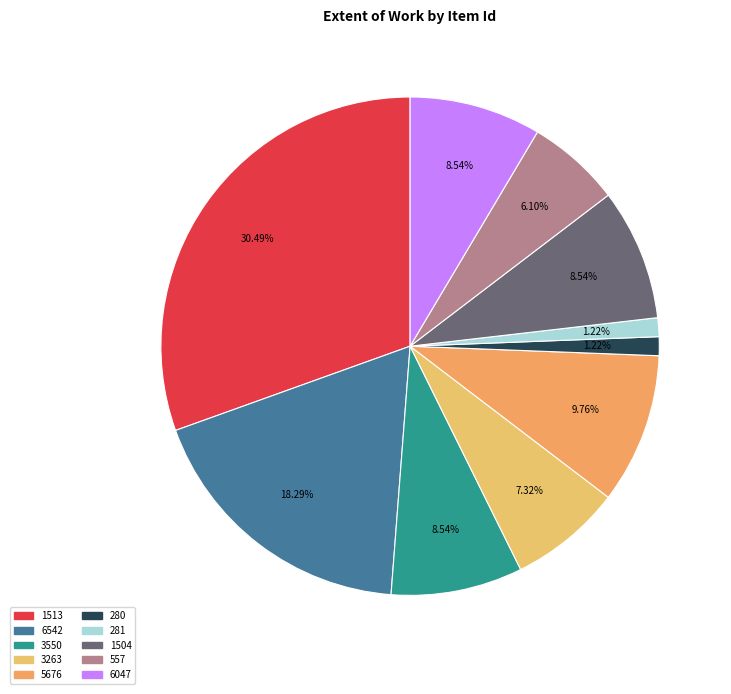

Rank the categories by value from highest to lowest.

1513, 6542, 5676, 3550, 1504, 6047, 3263, 557, 280, 281